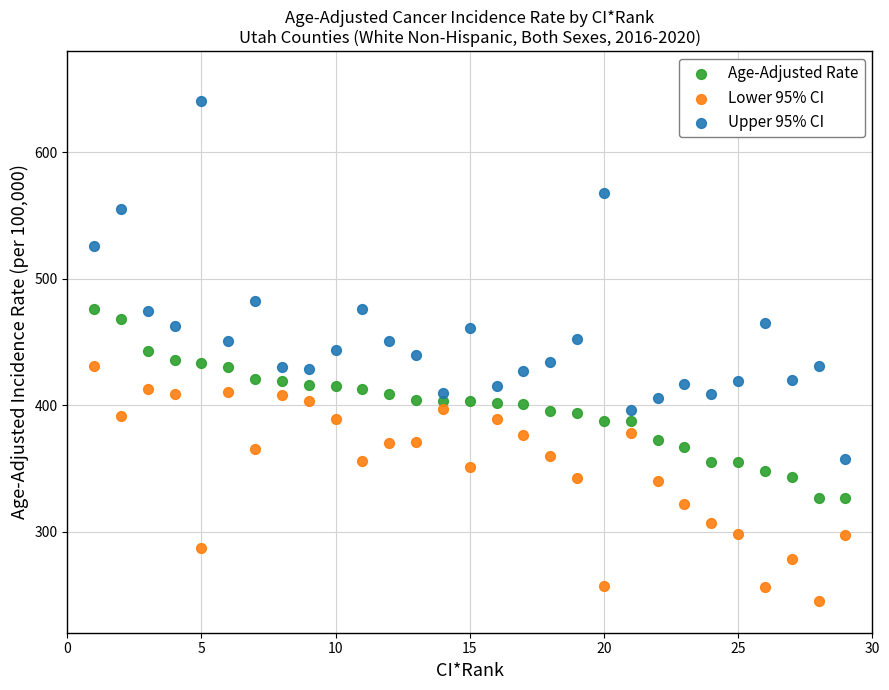

Which series contains the lowest Y value?

Lower 95% CI